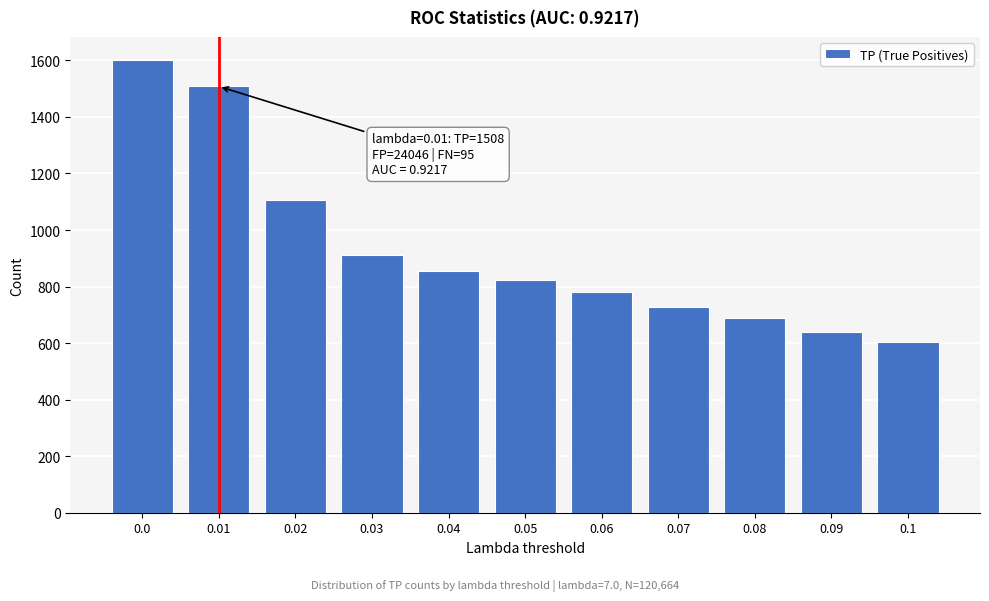

Reading left to right, list all the values displayed in this chart.

0.0=1603	0.01=1508	0.02=1105	0.03=911	0.04=855	0.05=823	0.06=782	0.07=726	0.08=689	0.09=640	0.1=605